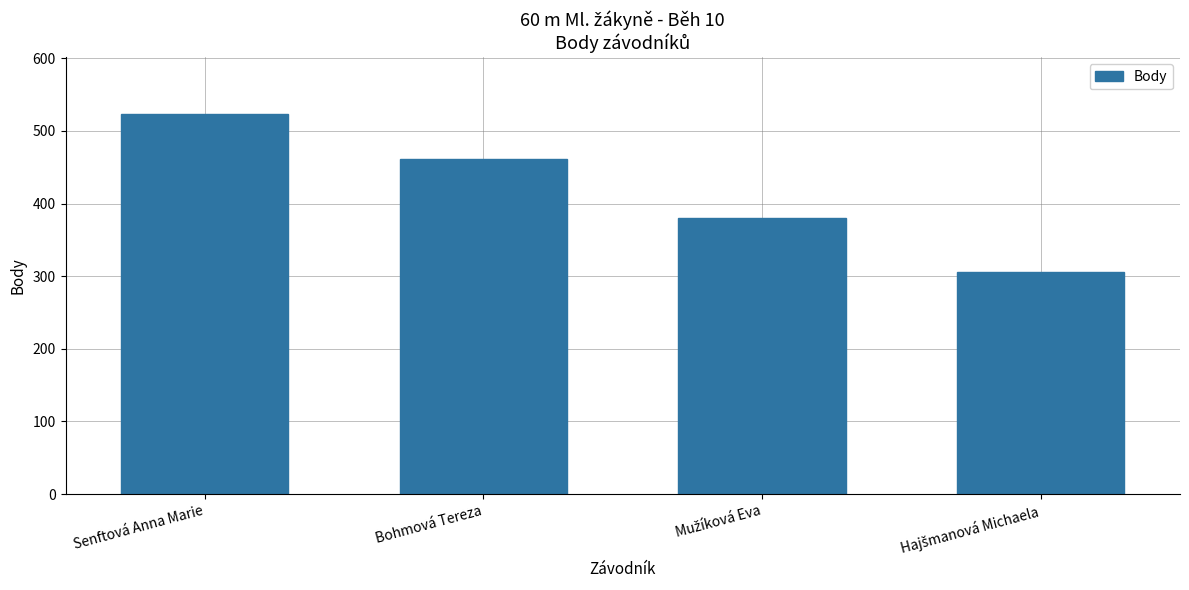

What is the minimum value shown in the chart?

306